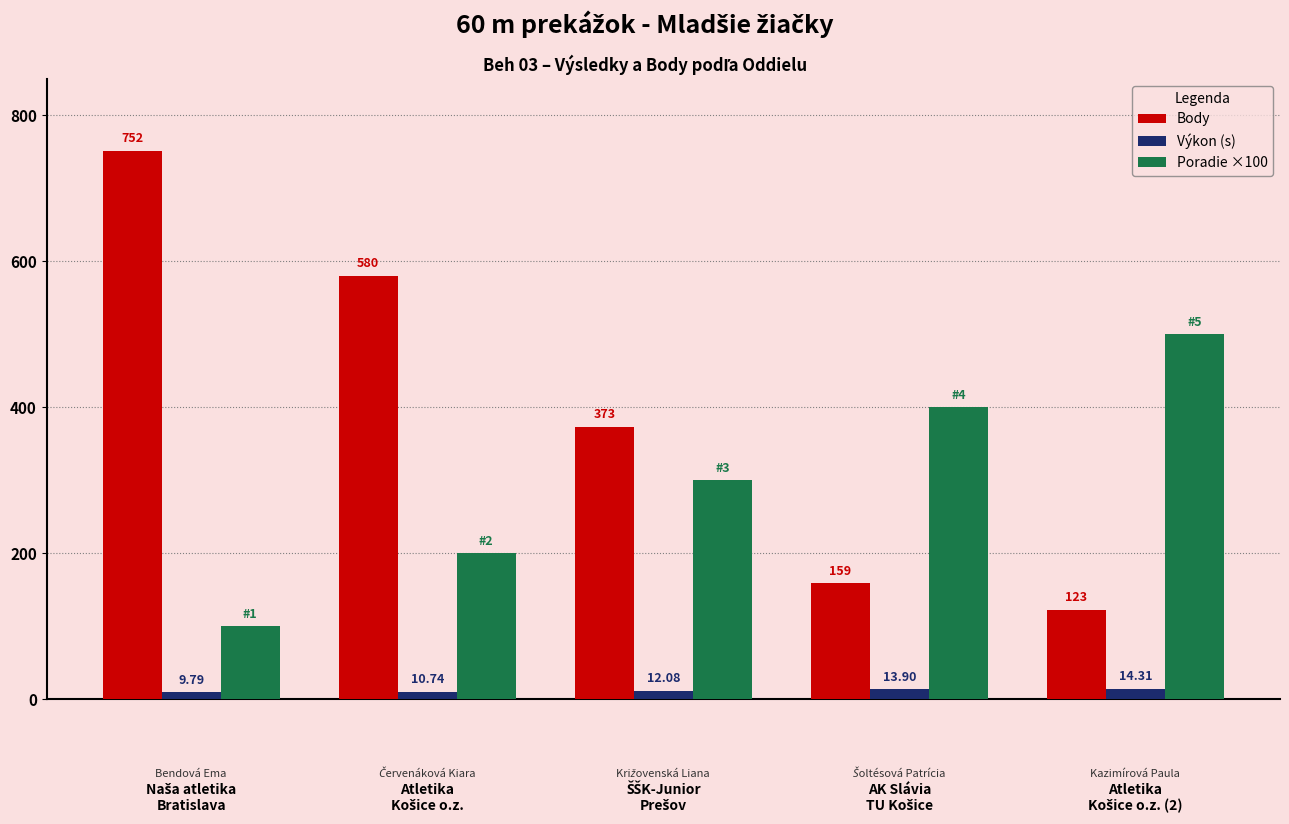

What is the difference between the maximum and minimum values in the Poradie ×100 series?

400.0